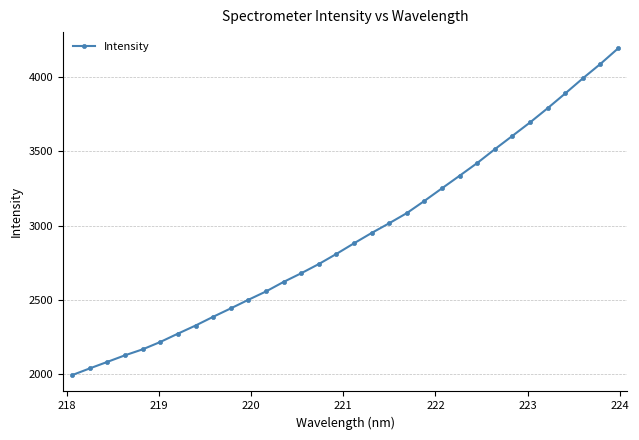

Is this an area chart (filled region under the line)?

No